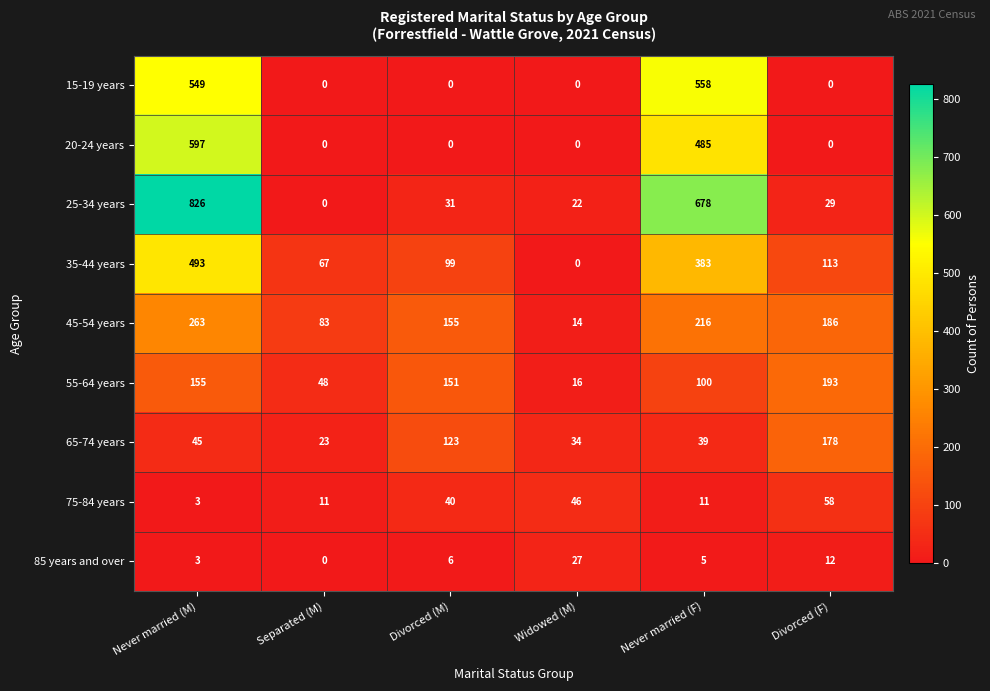

What is the difference between the highest and lowest values at Divorced (M)?

155